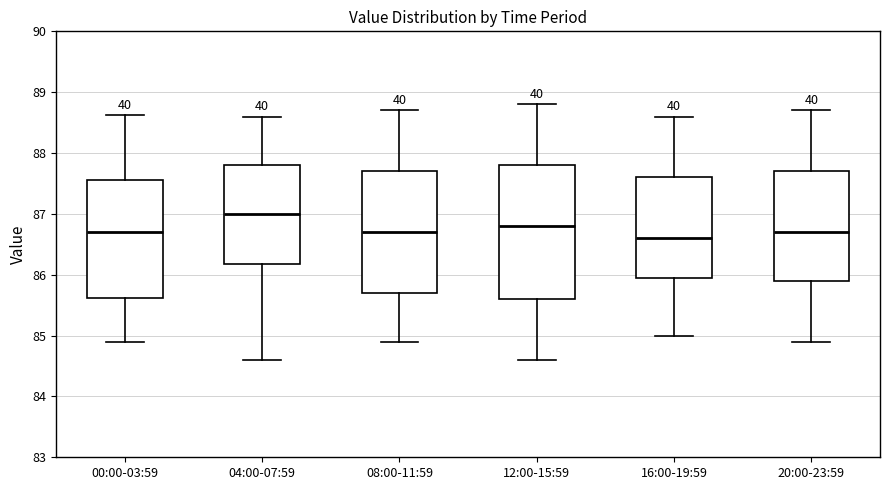

Where is the upper edge of the box for 08:00-11:59 on the y-axis? The values are not printed on the chart, so give them approximately, as read against the axis.

87.7